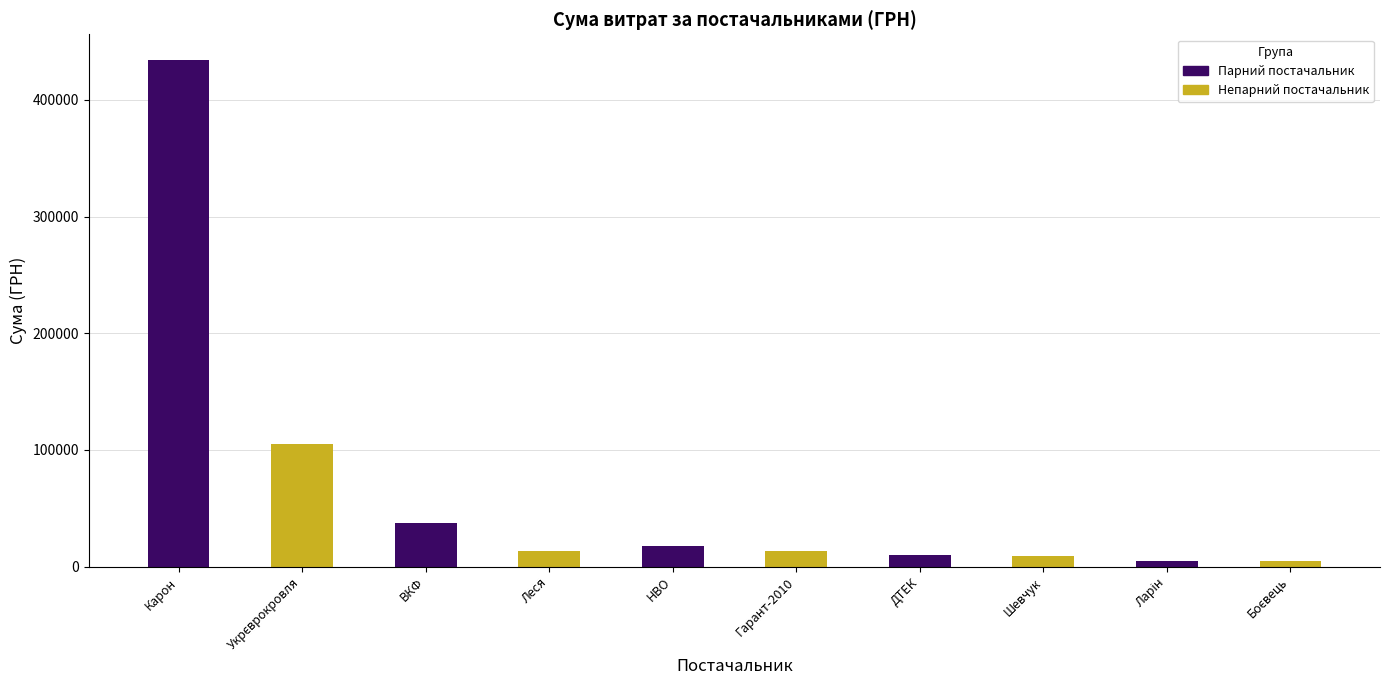

What is the smallest value displayed?

4851.6